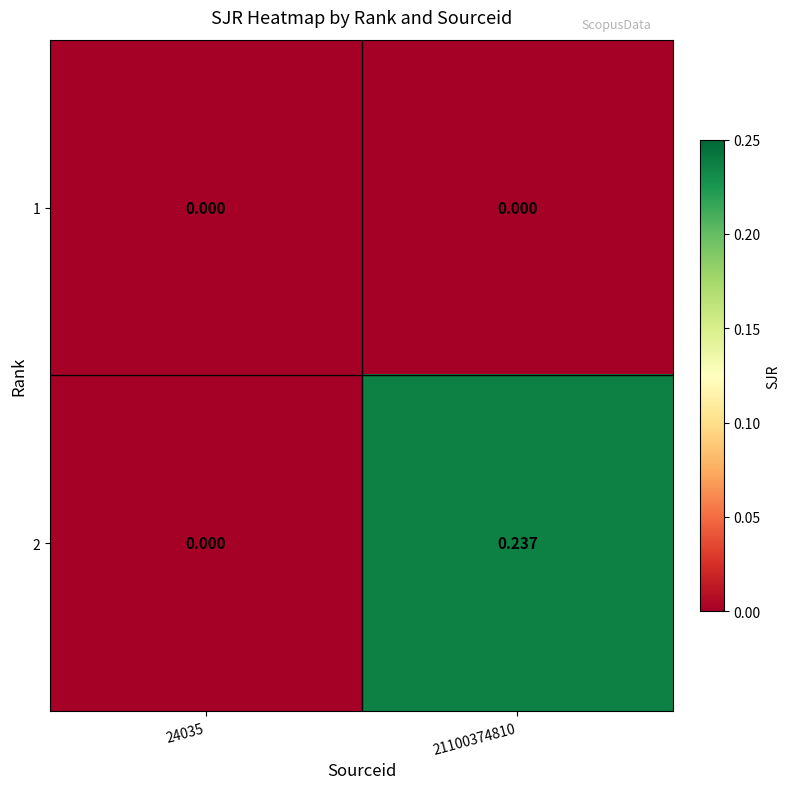

Which series has the widest spread of values?

2